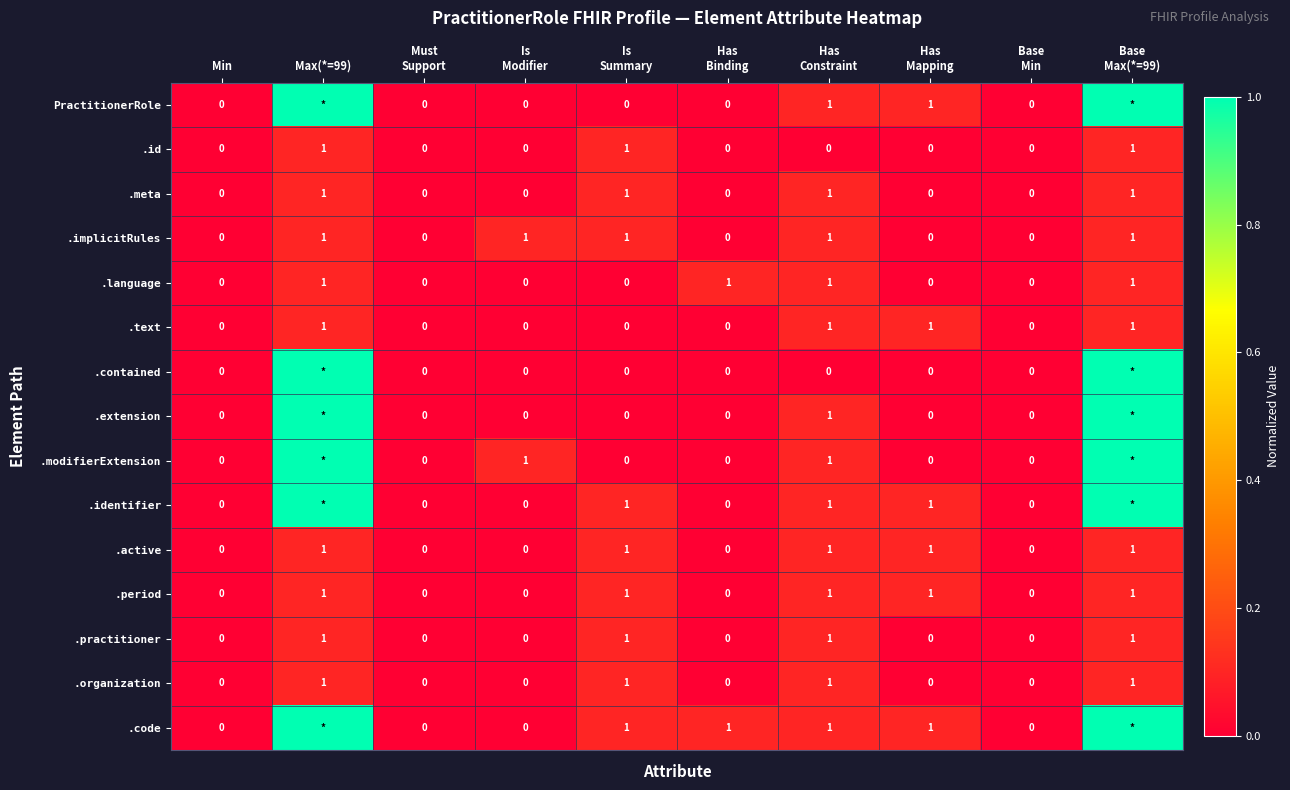

True or false: .practitioner has a value of 0 at Min.

True